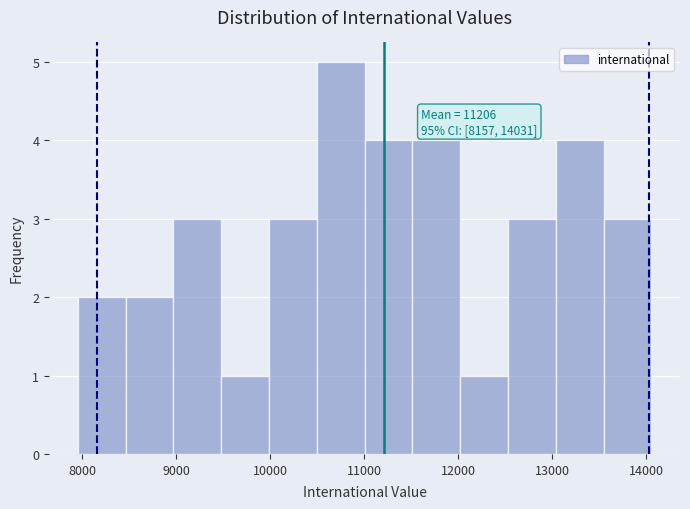

Which range on the x-axis has the tallest bar?

10500 to 11000